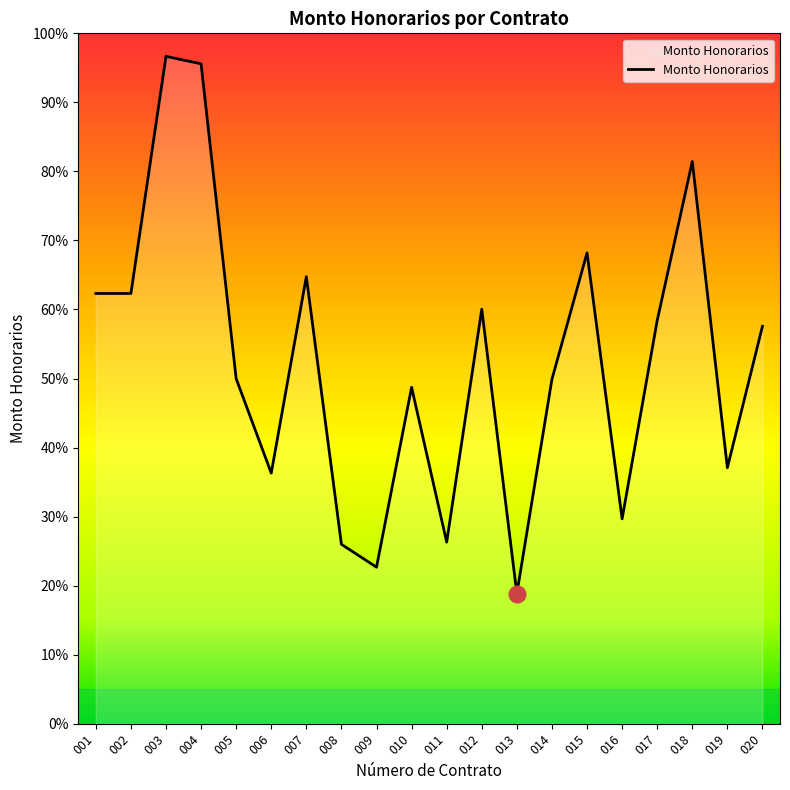

The value at 014 is 38923848. True or false?

False